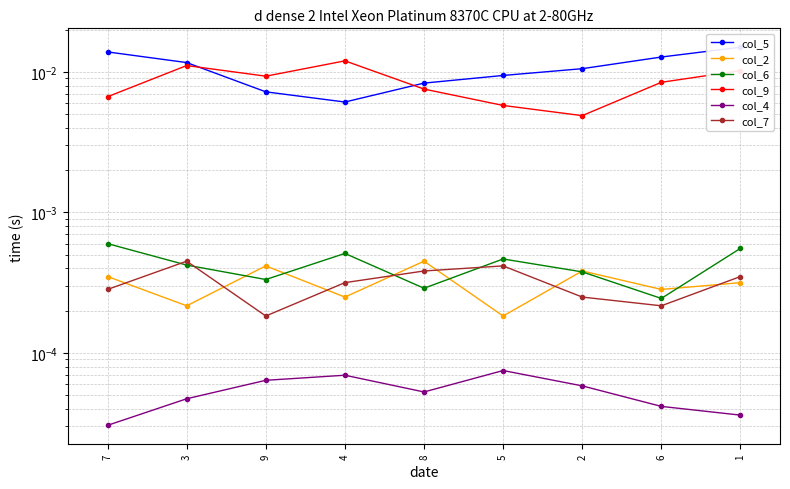

What is the label of the 9th point from the left?

1